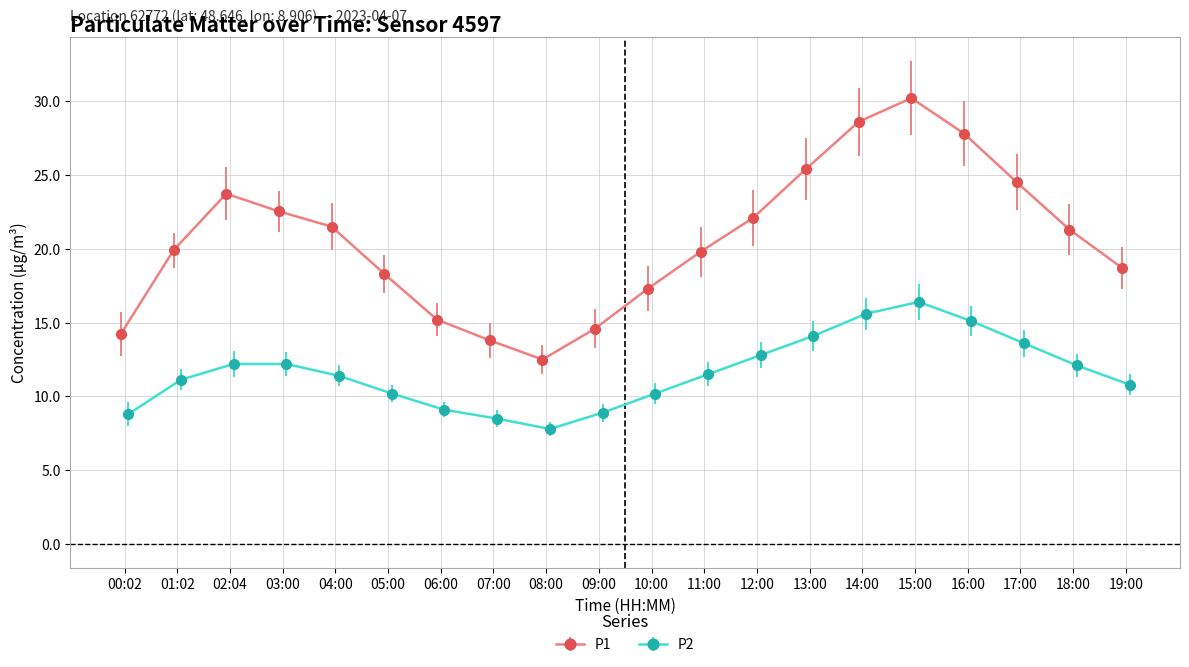

Is this an area chart (filled region under the line)?

No